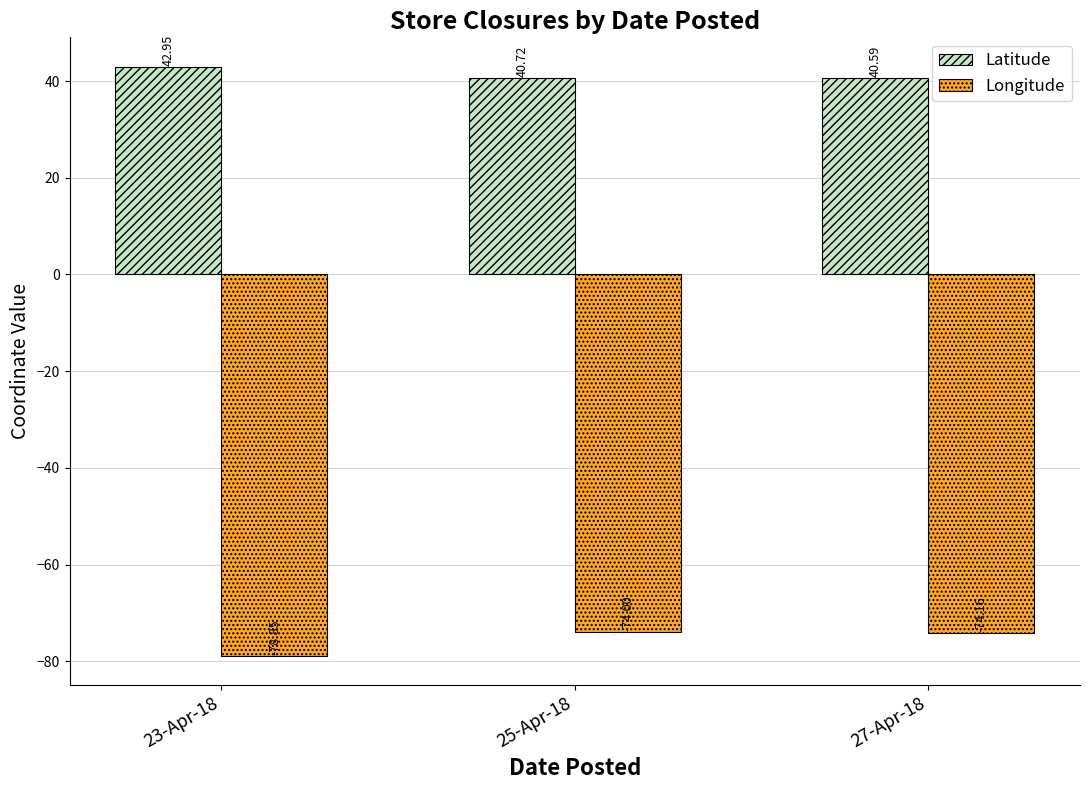

How many Latitude values are between 40 and 42?

2